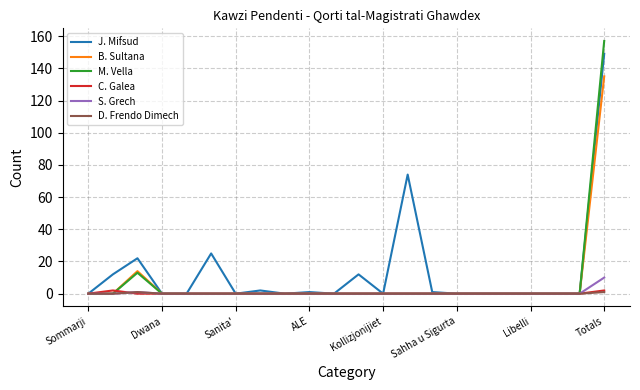

Which series has the largest total across all categories?

J. Mifsud